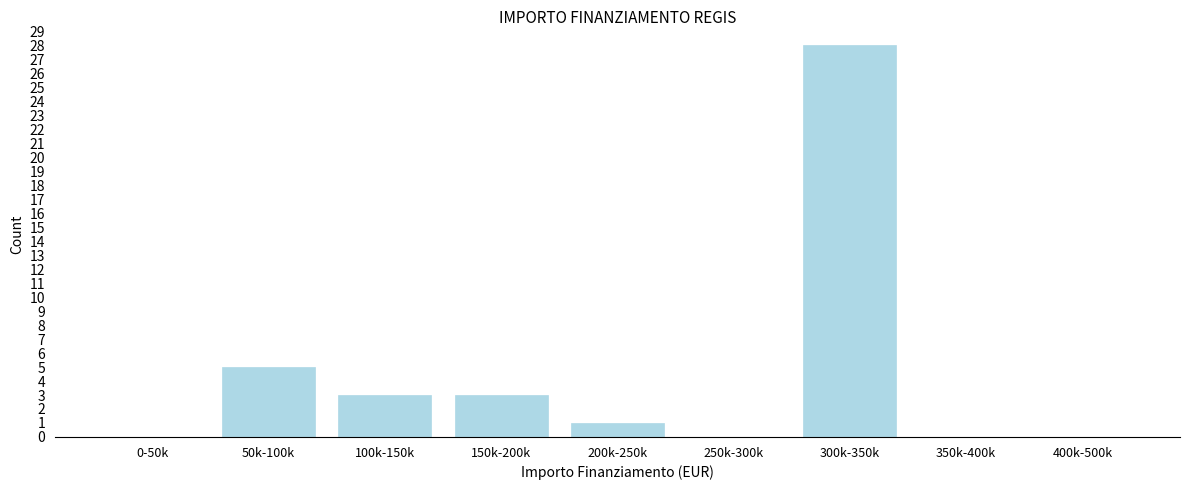

What is the sum of the values at 300k-350k and 200k-250k?

29